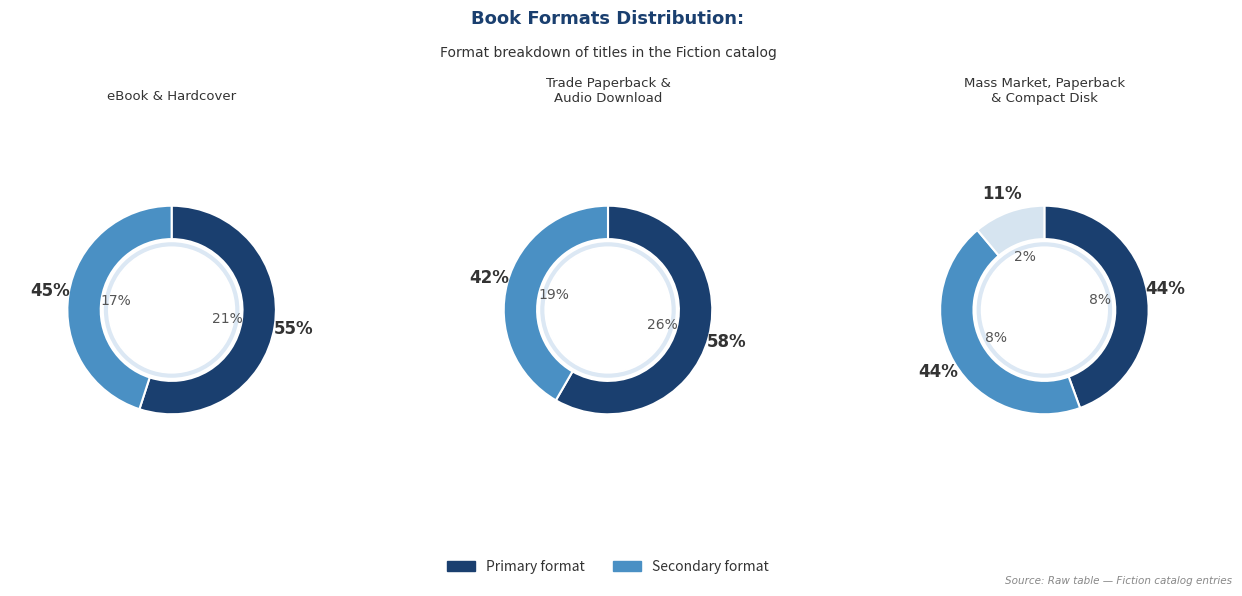

Is it true that Mass Market Paperback is 1% of the pie?

False